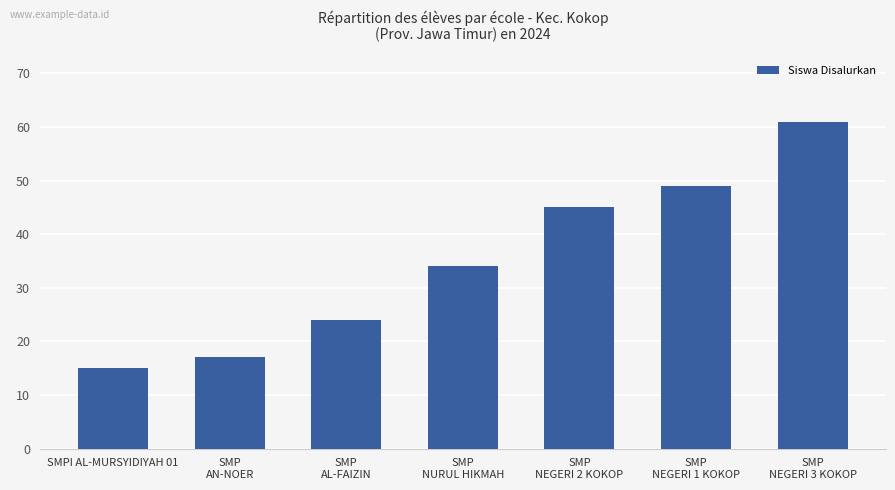

Which has a higher value, SMP
NEGERI 1 KOKOP or SMP
NURUL HIKMAH?

SMP
NEGERI 1 KOKOP